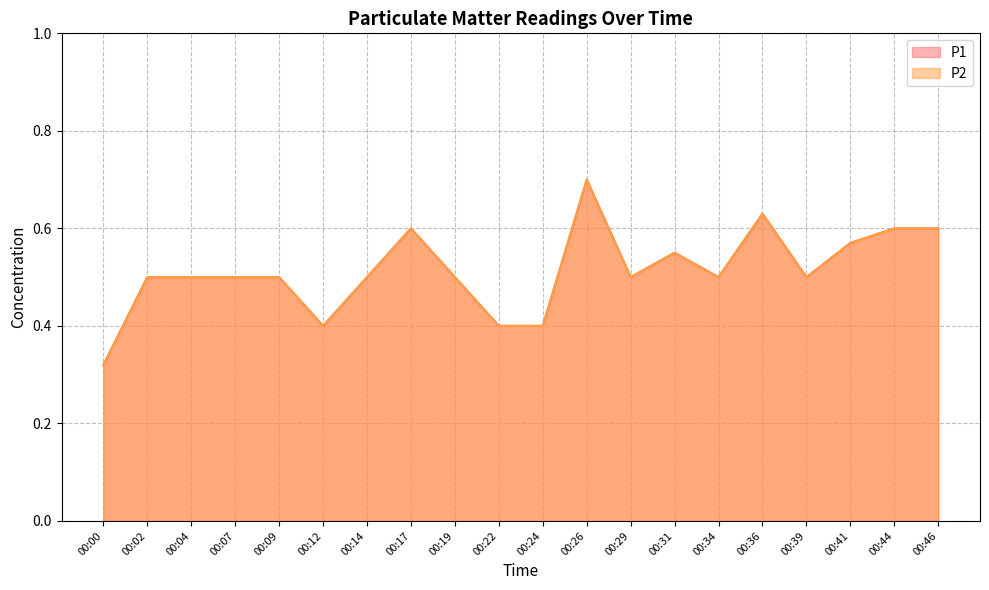

Reading left to right, list all the values displayed in this chart.

P1: 00:00=0.3	00:02=0.5	00:04=0.5	00:07=0.5	00:09=0.5	00:12=0.4	00:14=0.5	00:17=0.6	00:19=0.5	00:22=0.4	00:24=0.4	00:26=0.7	00:29=0.5	00:31=0.6	00:34=0.5	00:36=0.6	00:39=0.5	00:41=0.6	00:44=0.6	00:46=0.6
P2: 00:00=0.3	00:02=0.5	00:04=0.5	00:07=0.5	00:09=0.5	00:12=0.4	00:14=0.5	00:17=0.6	00:19=0.5	00:22=0.4	00:24=0.4	00:26=0.7	00:29=0.5	00:31=0.6	00:34=0.5	00:36=0.6	00:39=0.5	00:41=0.6	00:44=0.6	00:46=0.6